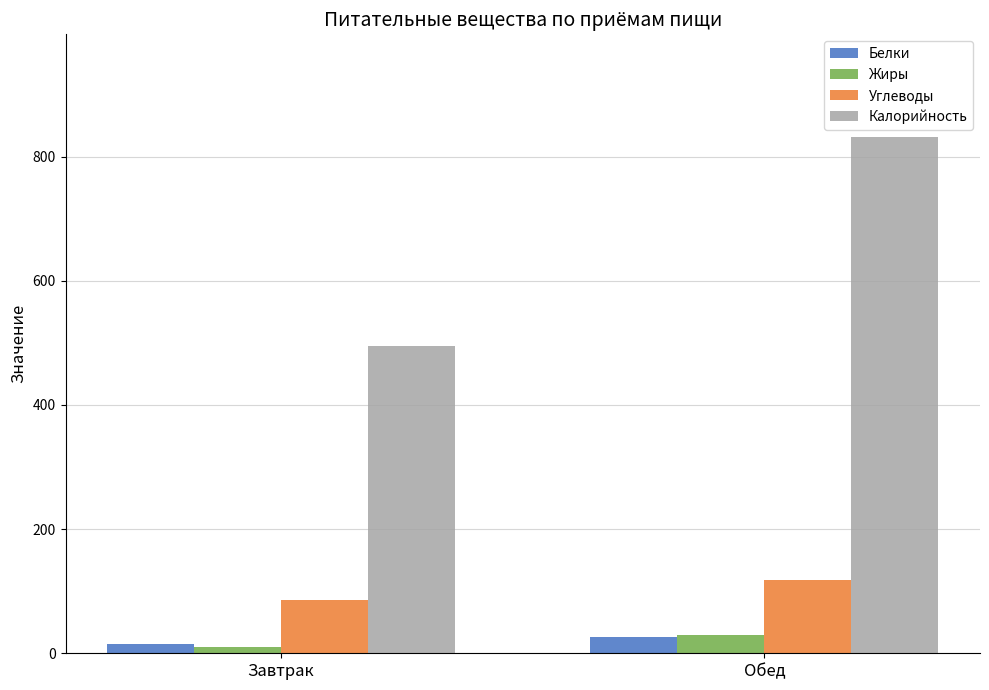

Where does the Углеводы series first go above 118?

Обед